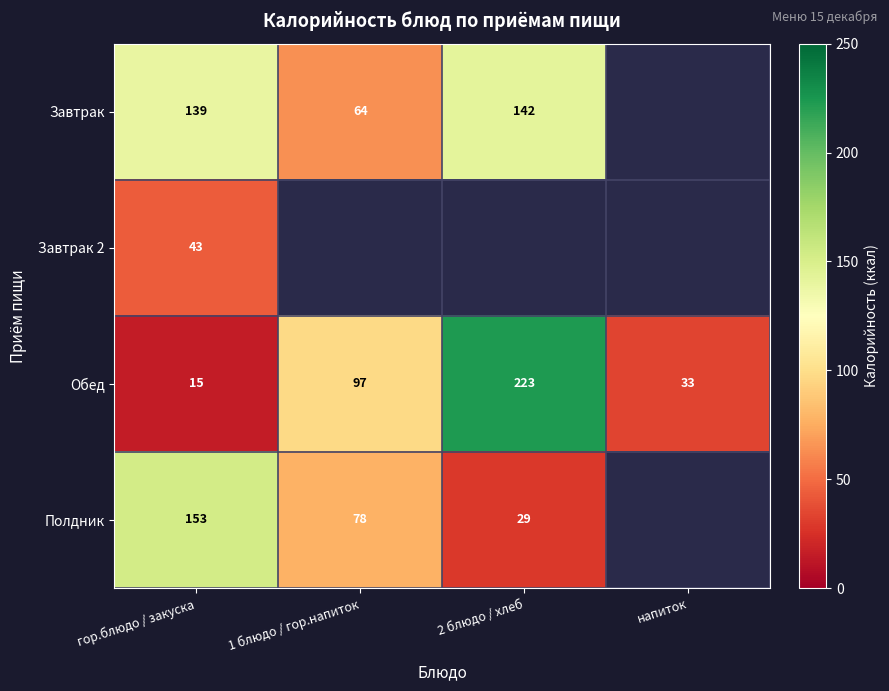

The value of Полдник at 2 блюдо / хлеб is 29. True or false?

True